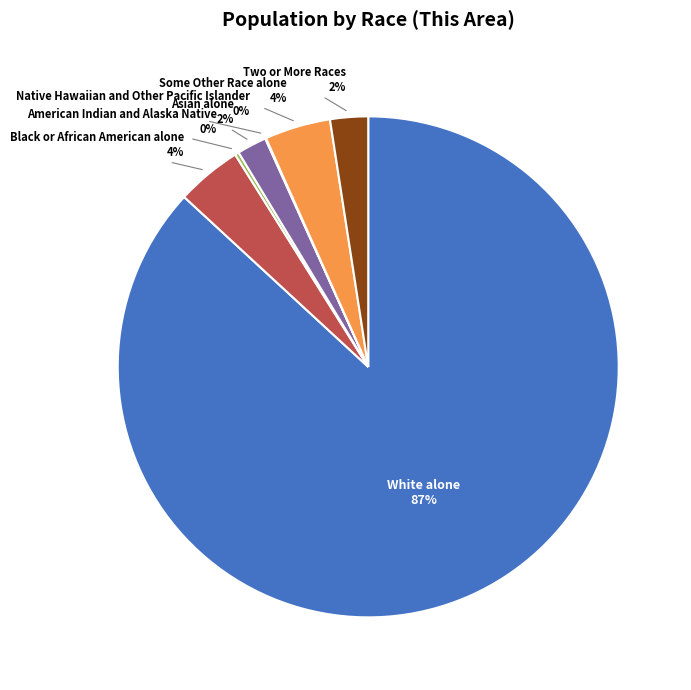

Does any single category account for the majority?

Yes